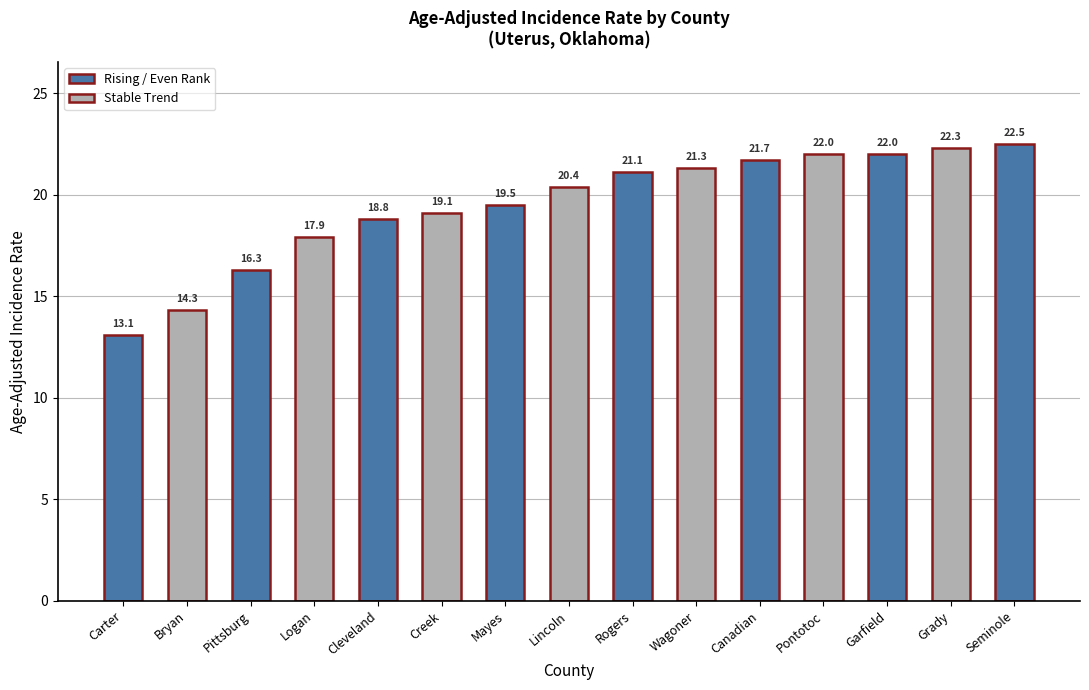

The value at Cleveland is 18.8. True or false?

True